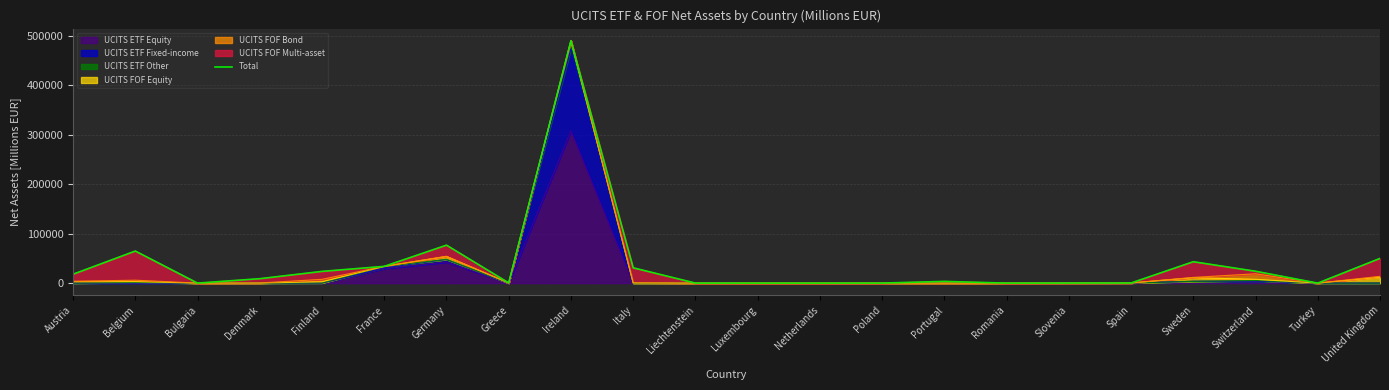

At which category does the data reach its first local valley?

Bulgaria